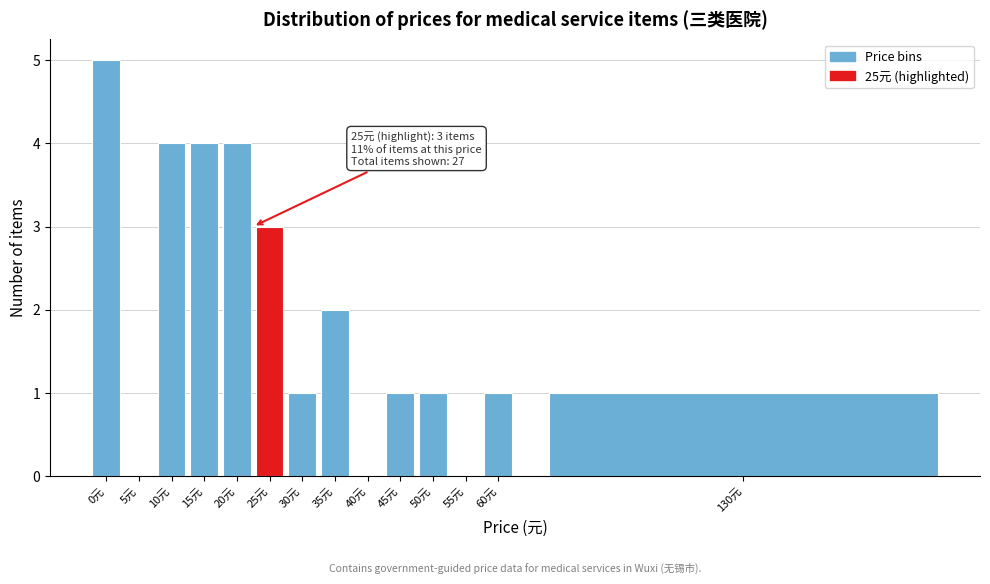

Reading right to left, transcribe all the data shown in this chart.

130元=1	60元=1	55元=0	50元=1	45元=1	40元=0	35元=2	30元=1	25元=3	20元=4	15元=4	10元=4	5元=0	0元=5